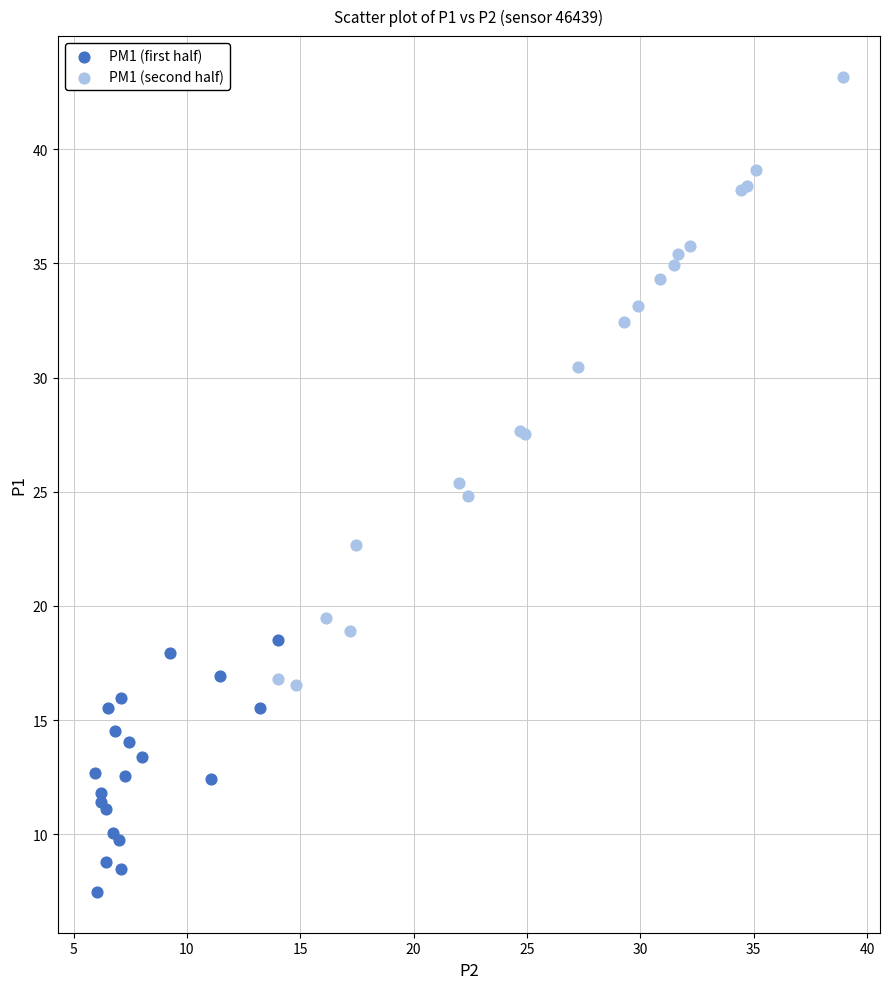

What are all the series names shown in the legend?

PM1 (first half), PM1 (second half)